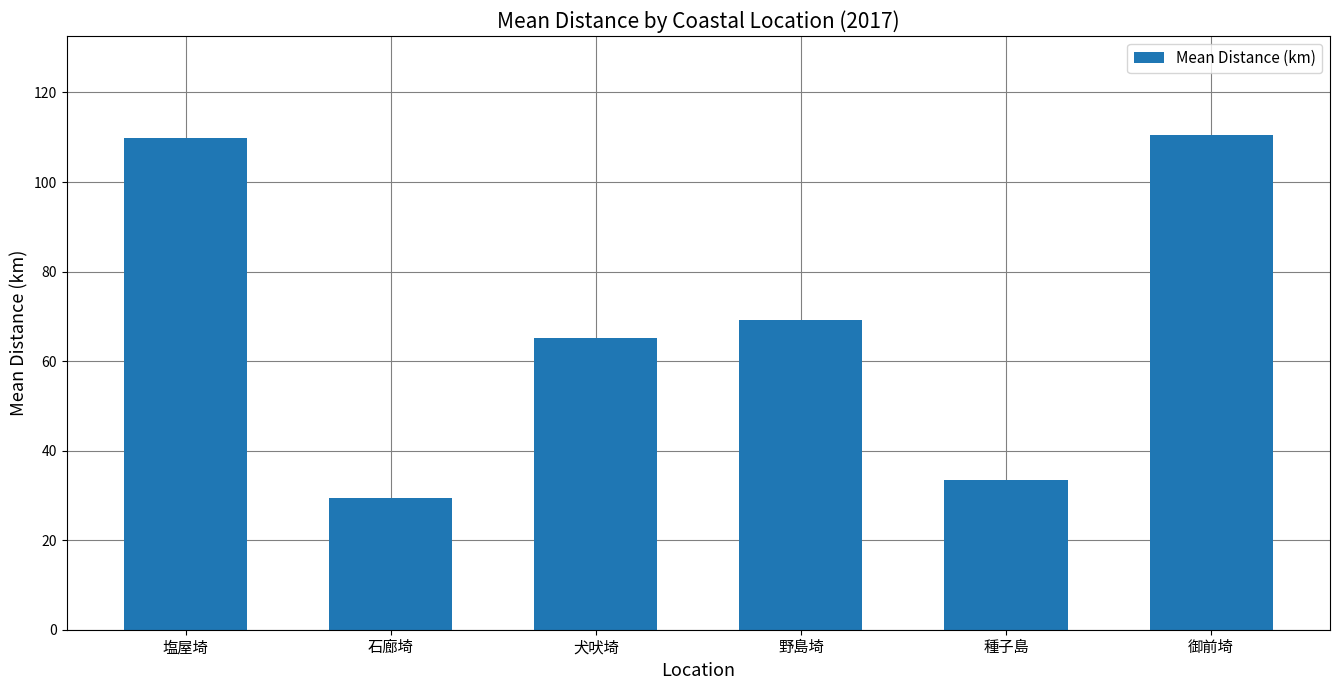

True or false: the data shows 192.4 at 塩屋埼.

False